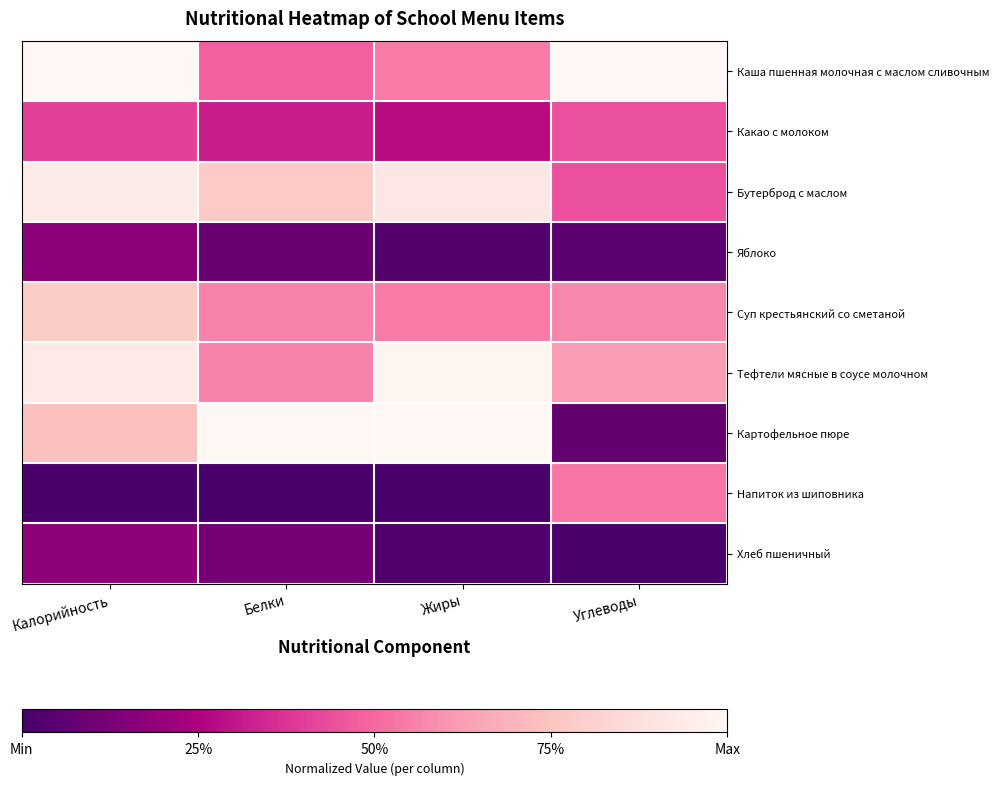

At how many categories does at least one series exceed 0?

4